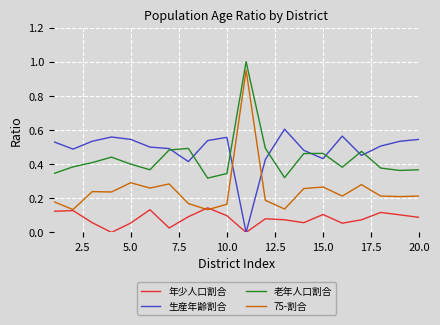

Which series has the largest range (max minus min)?

75-割合